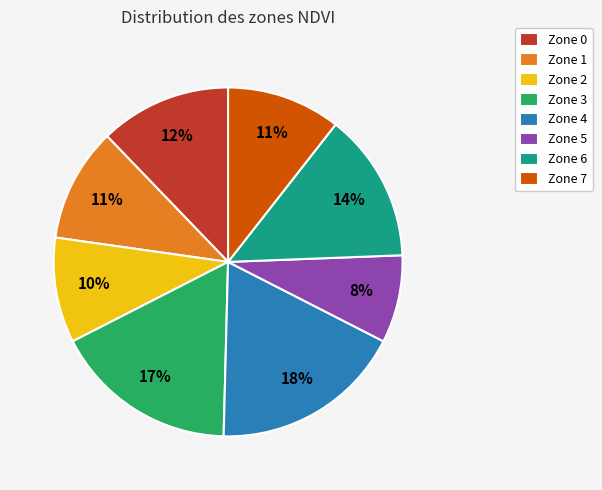

How many segments does this pie chart have?

8